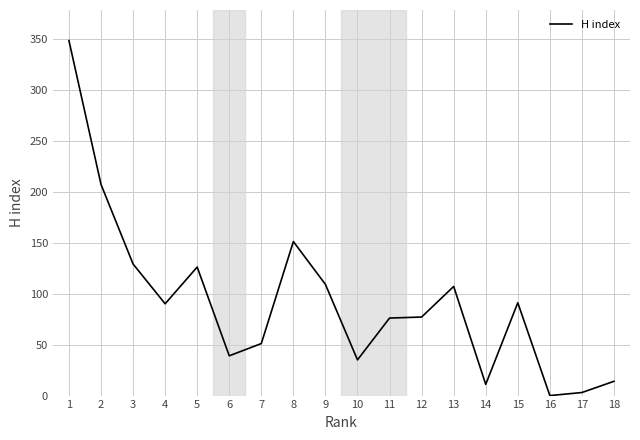

How many categories are shown in the chart?

18